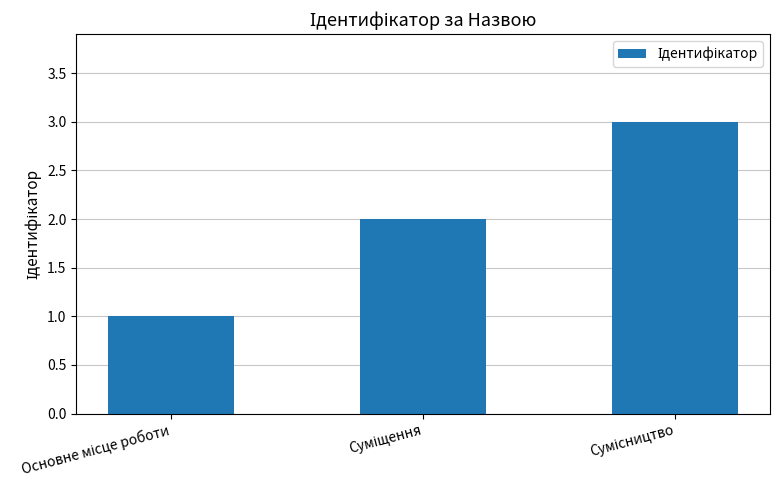

What is the maximum value shown in the chart?

3